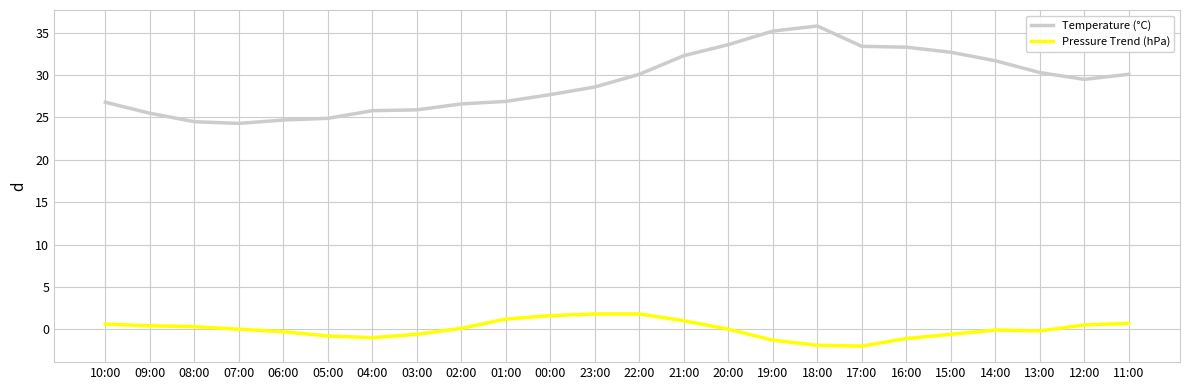

Which series has the largest total across all categories?

Temperature (°C)